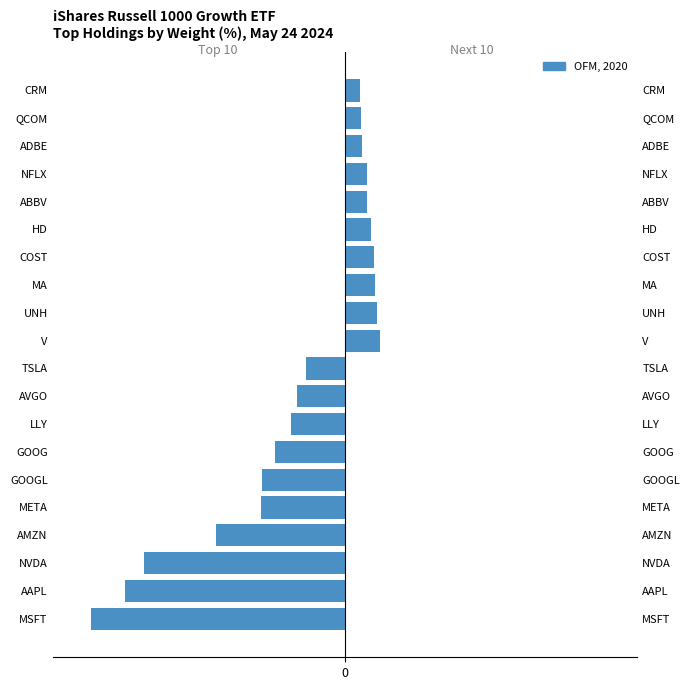

Are the bars grouped side by side (vs. stacked)?

Yes